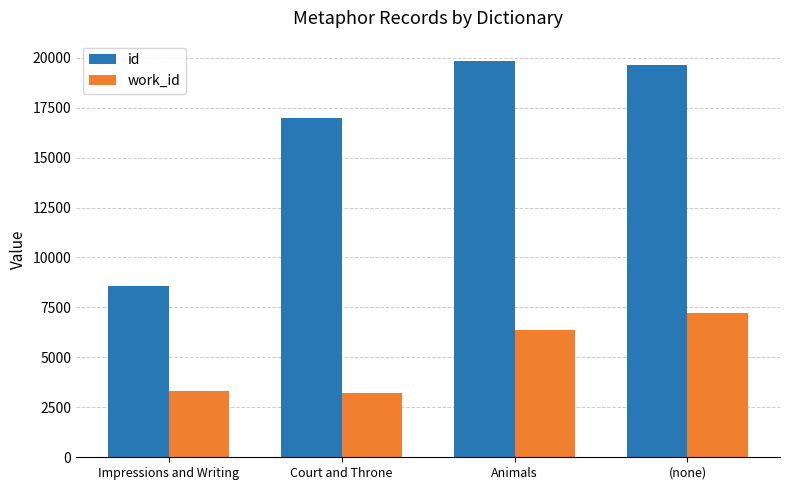

What is the maximum value for id?

19859